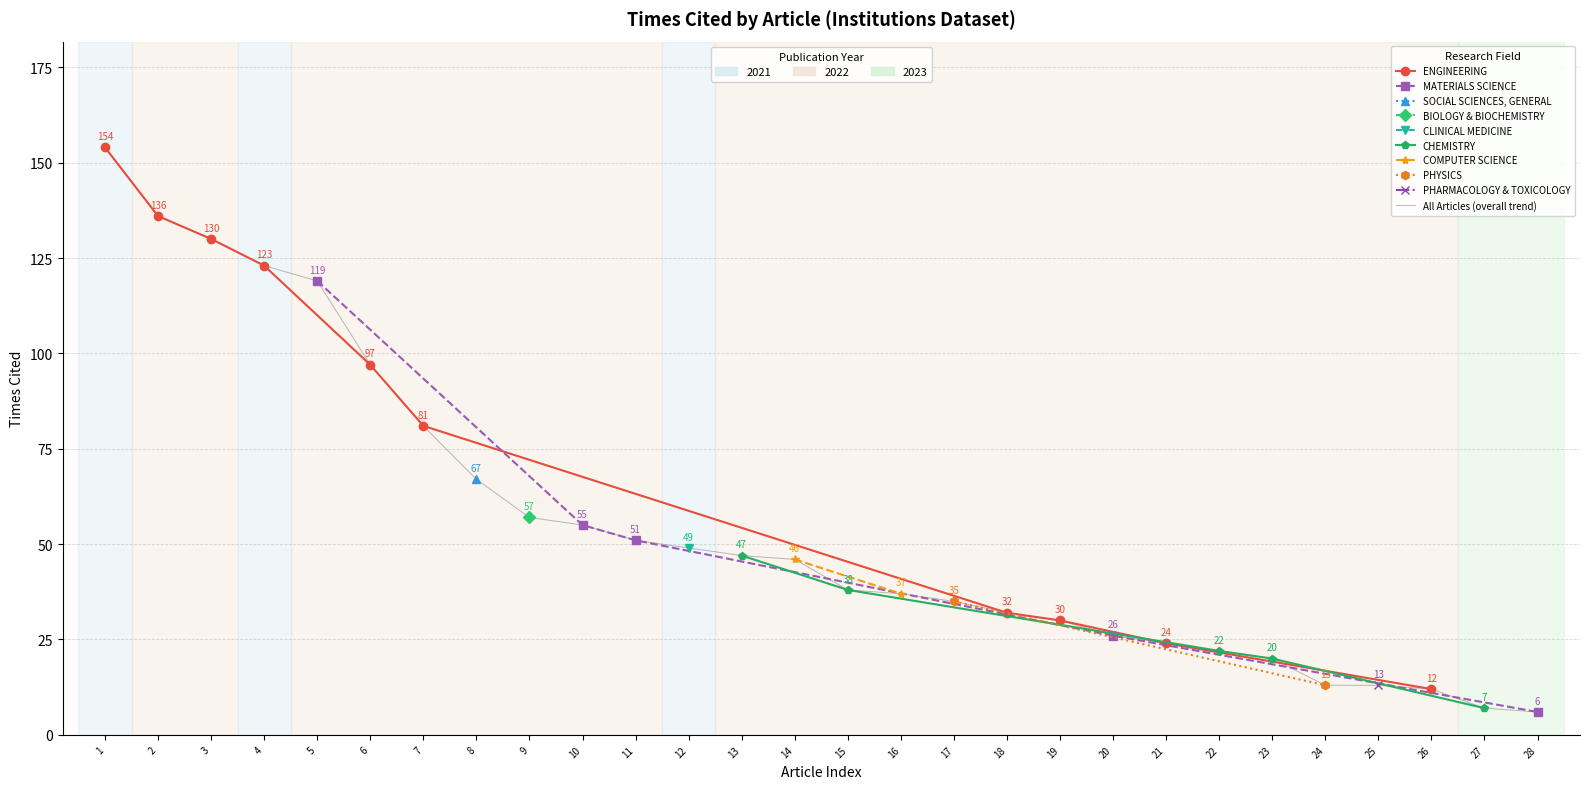

What is the greatest value displayed?

154